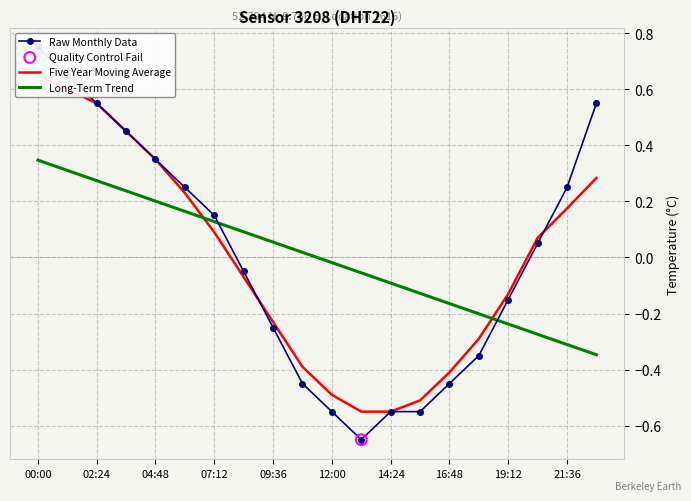

Which series reaches the maximum Y coordinate?

Raw Monthly Data